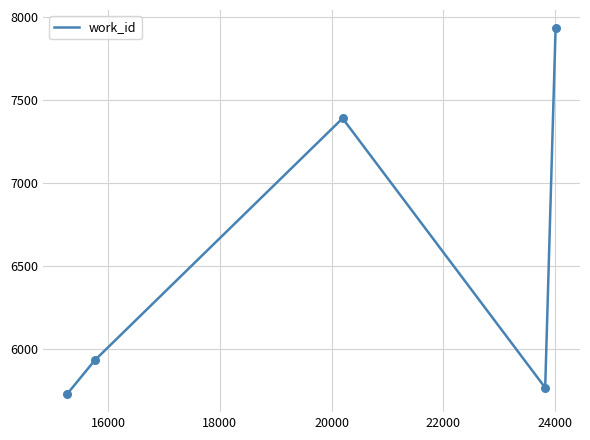

What is the greatest value displayed?

7934